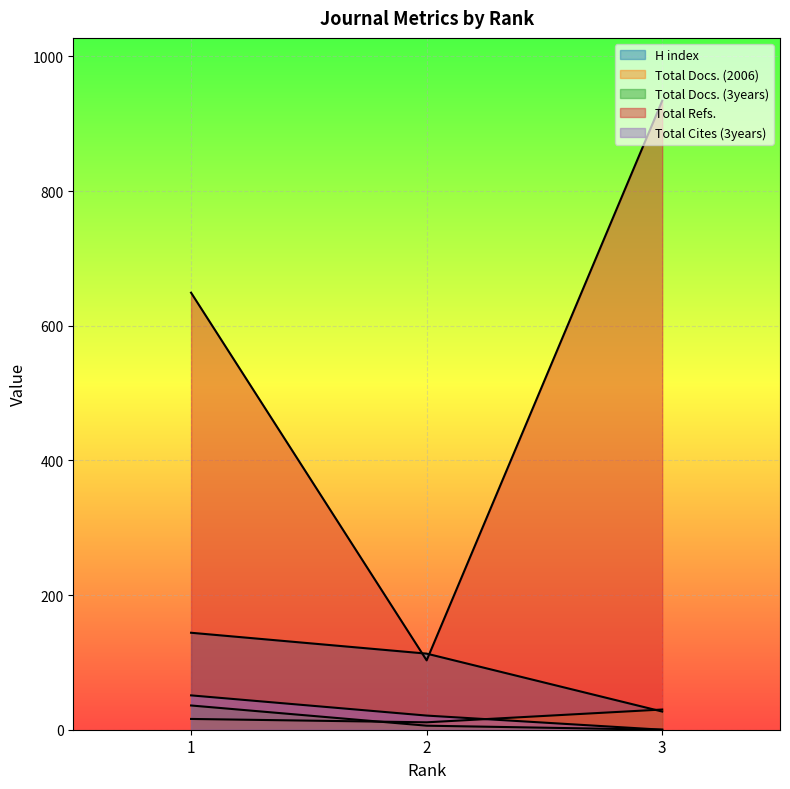

What is the highest value of the Total Docs. (3years) series?

36